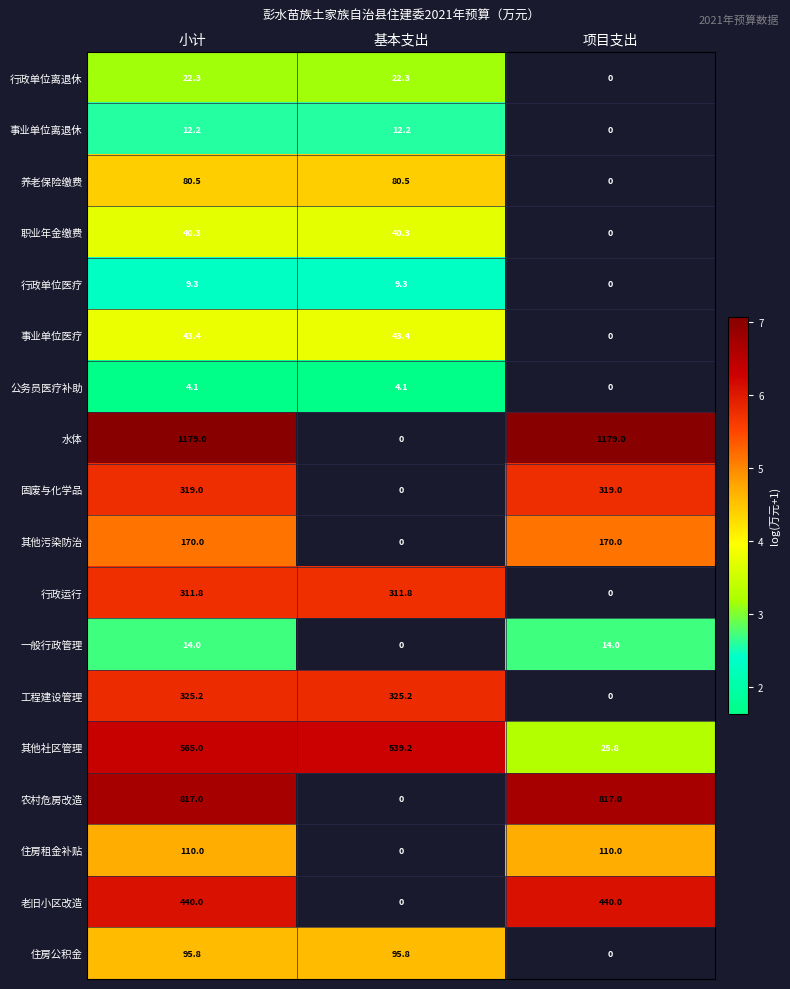

What is the sum of the 一般行政管理 values at 项目支出 and 小计?

28.0